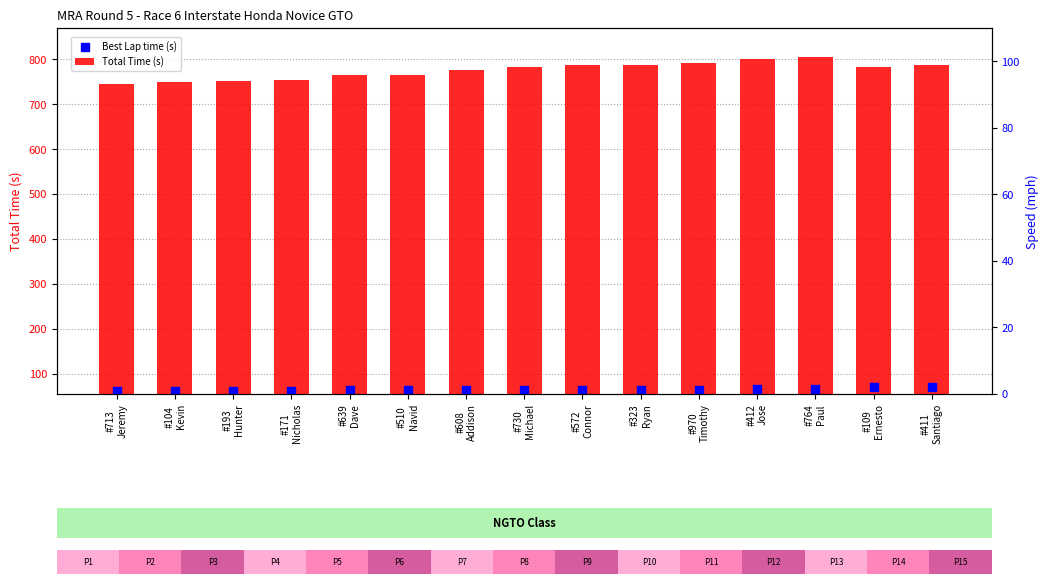

Which series contains the lowest Y value?

Best Lap time (s)